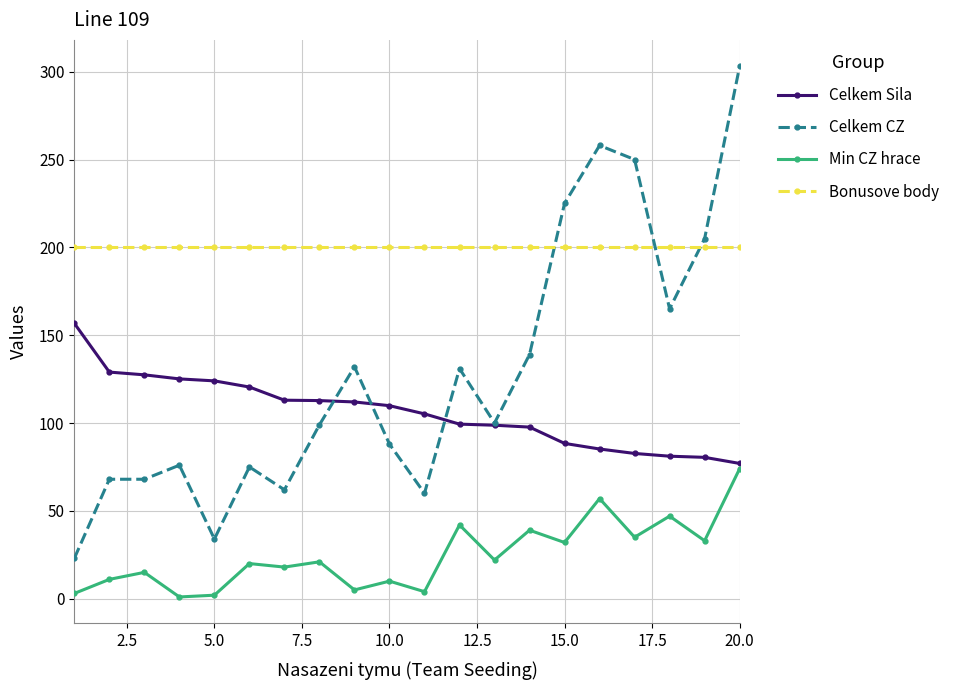

What is the value of the Celkem CZ point at the 3rd from the left?

68.0